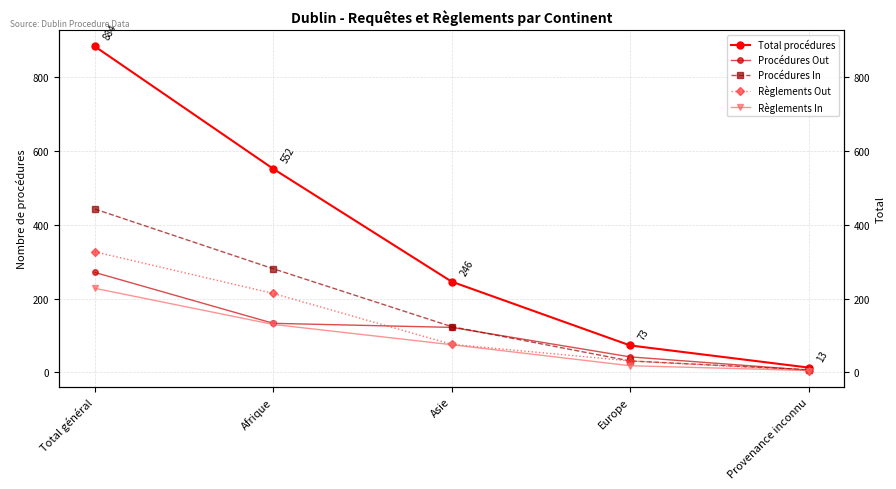

What are all the series names shown in the legend?

Total procédures, Procédures Out, Procédures In, Règlements Out, Règlements In